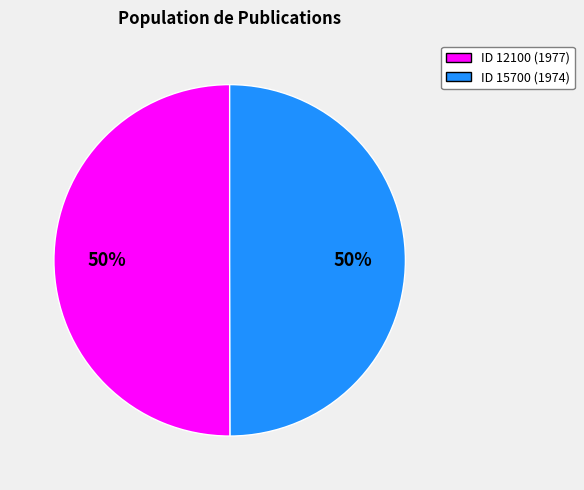

To the nearest percent, what is the average slice percentage?

50%